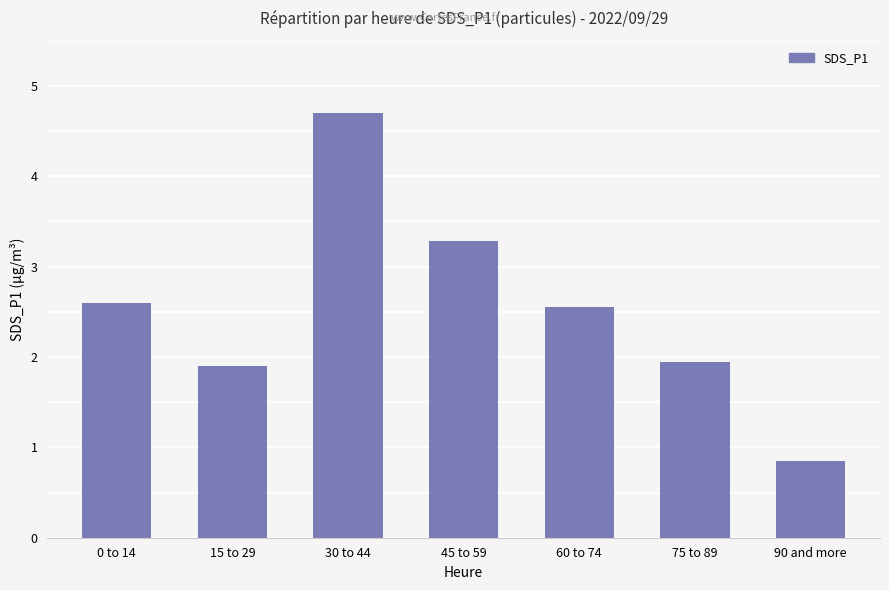

True or false: the data shows 4.6 at 45 to 59.

False